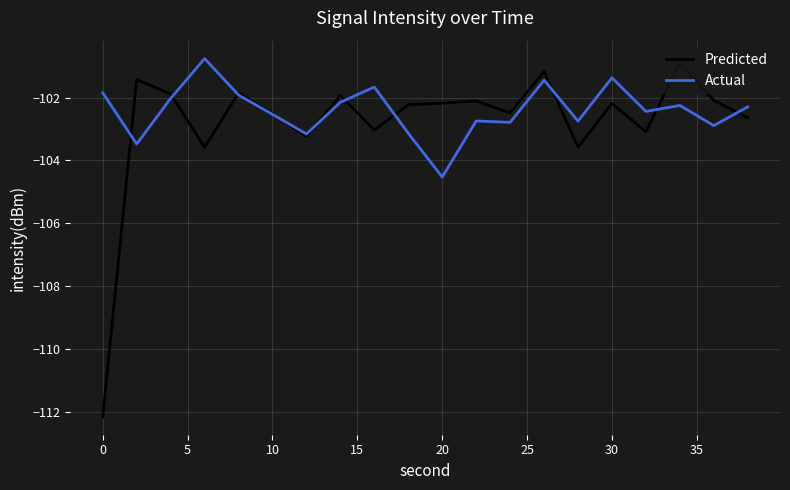

What is the minimum value for Predicted?

-112.2